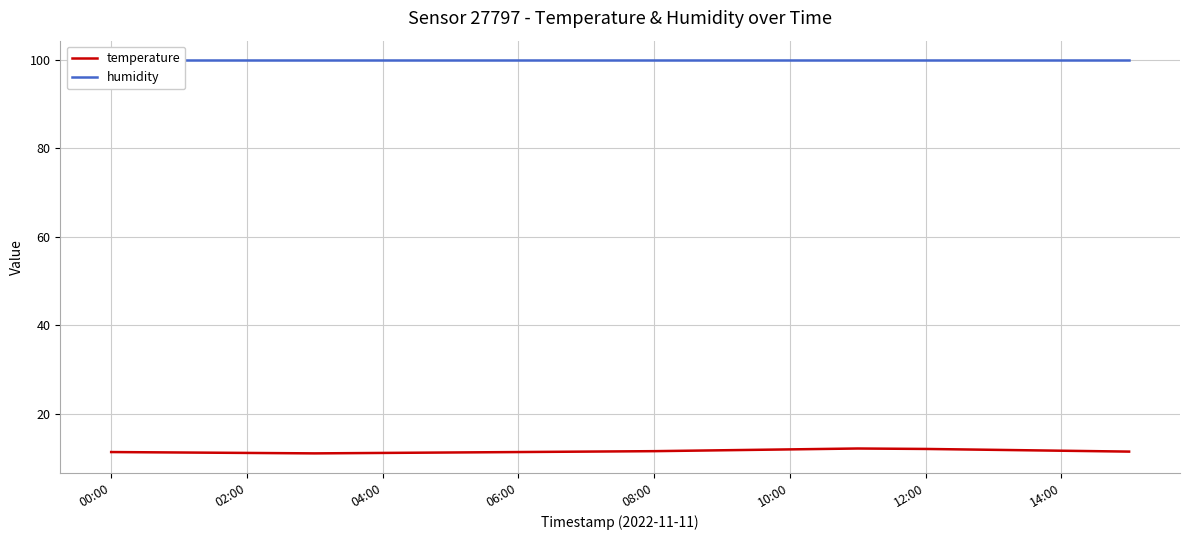

The temperature series shows 19.1 at 04:00. True or false?

False